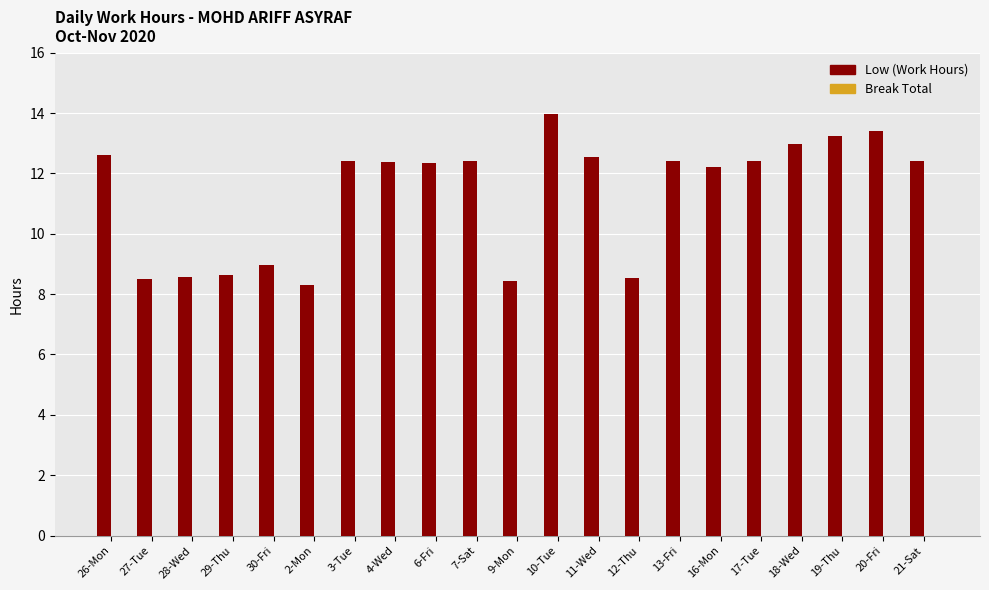

At which label does the data first exceed 12?

26-Mon